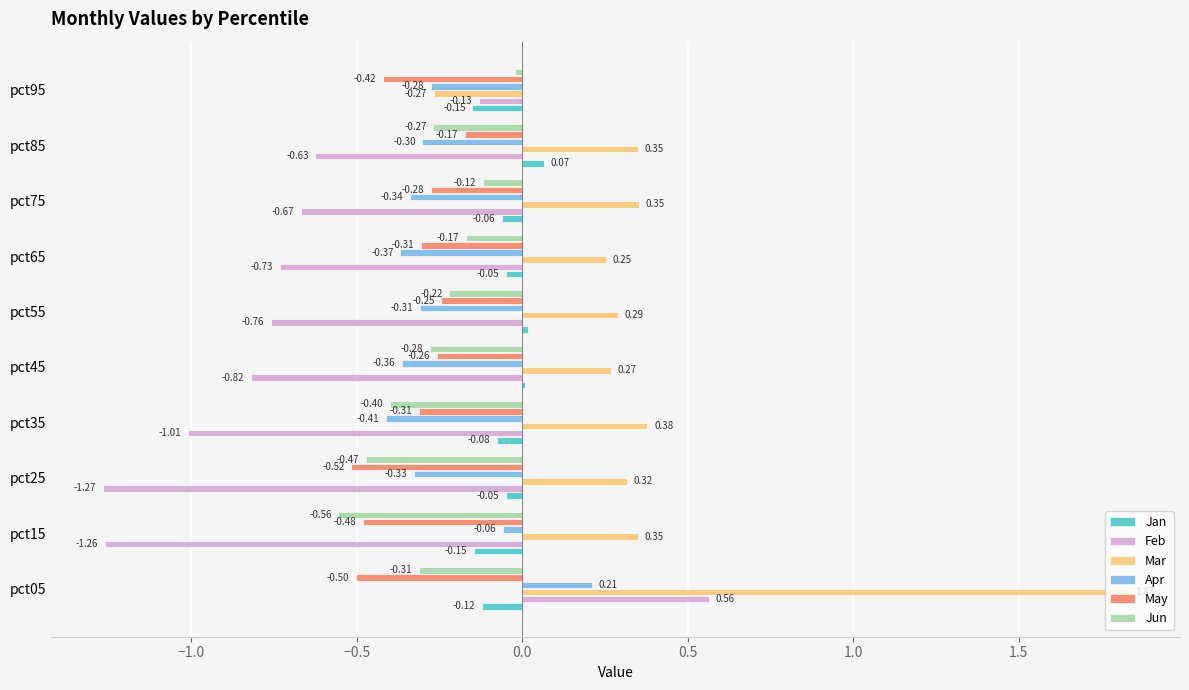

At which category is the sum across all series the highest?

pct05